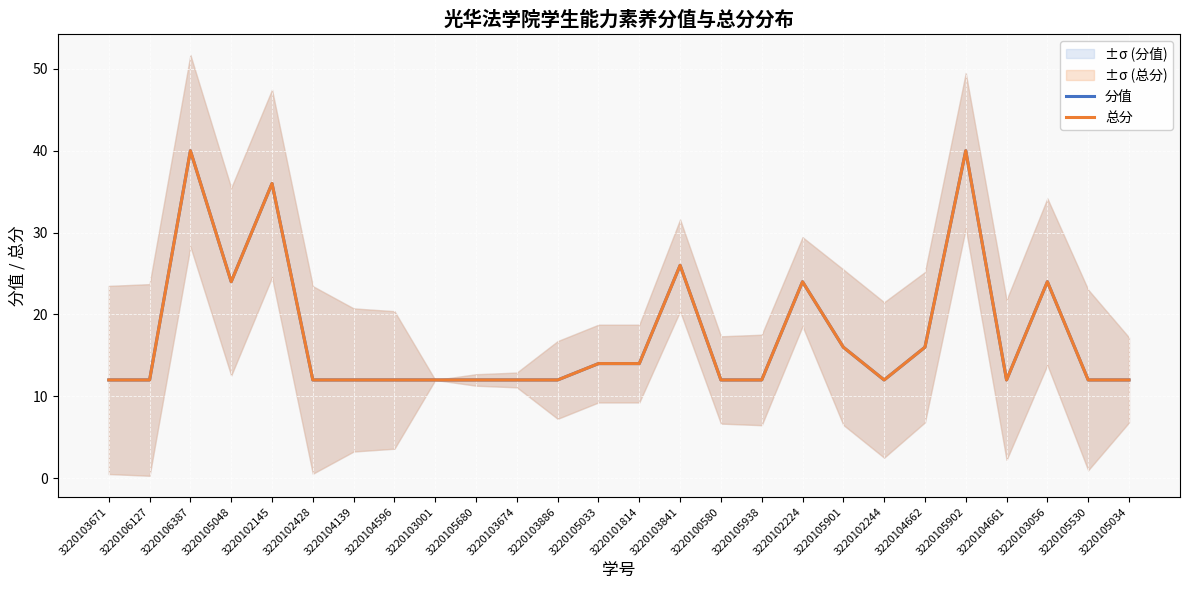

How many lines are shown in the chart?

2